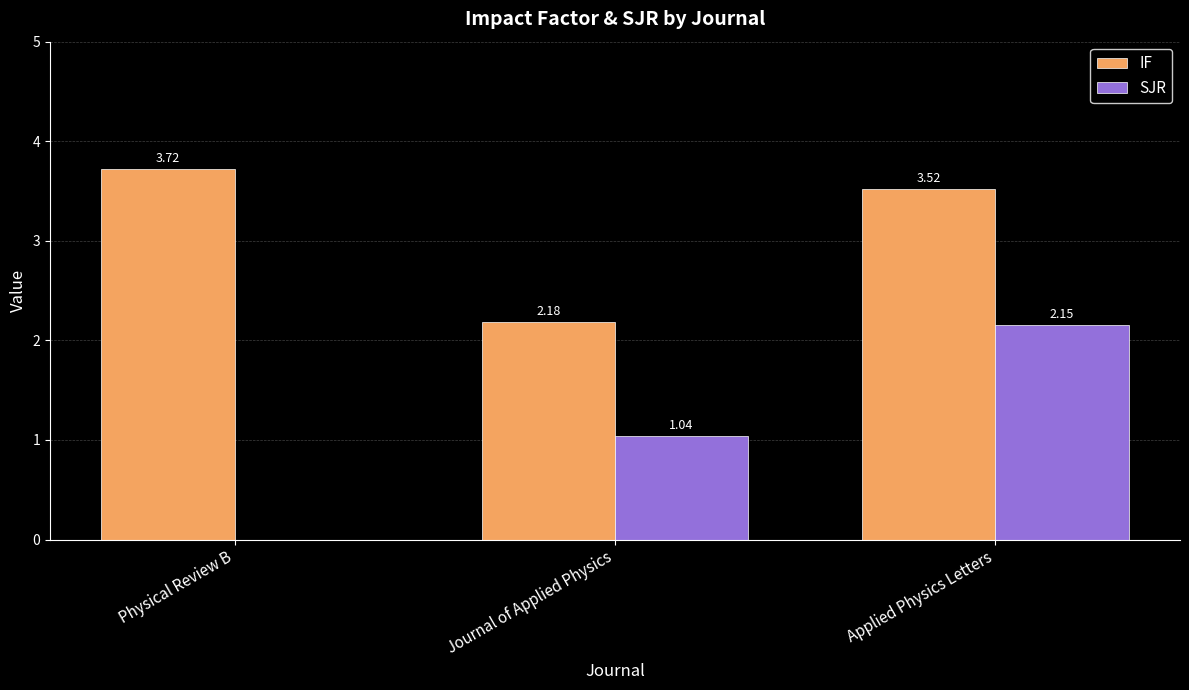

What is the sum of all IF values?

9.4